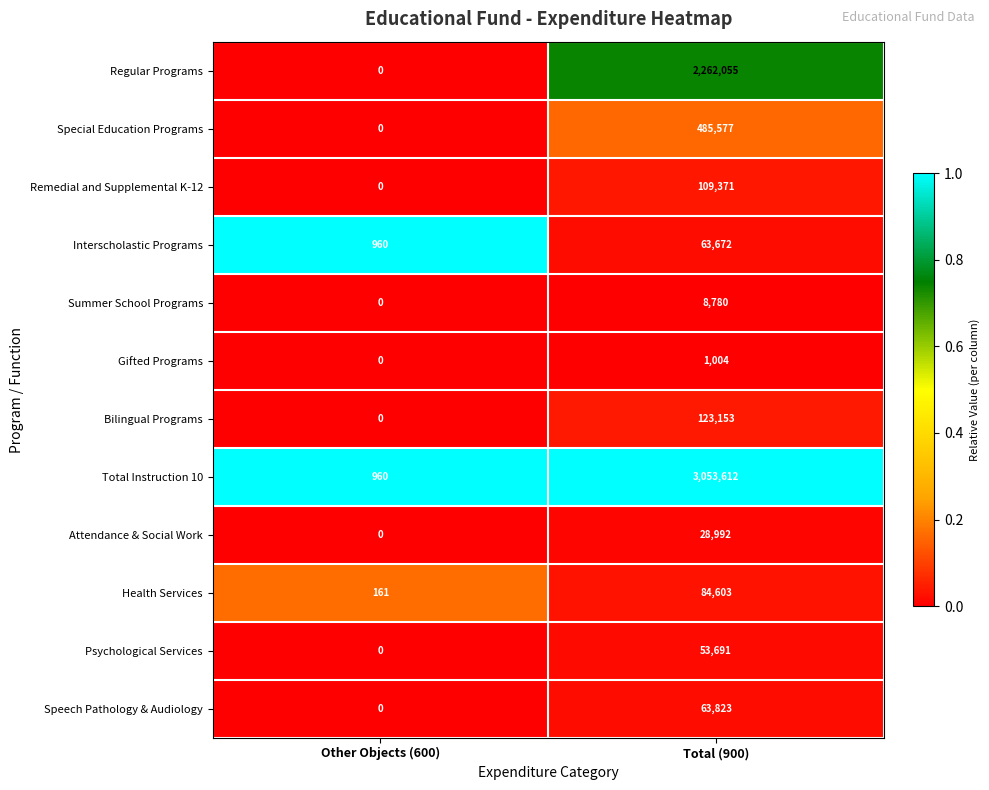

Which category has the highest value across all series?

Total (900)